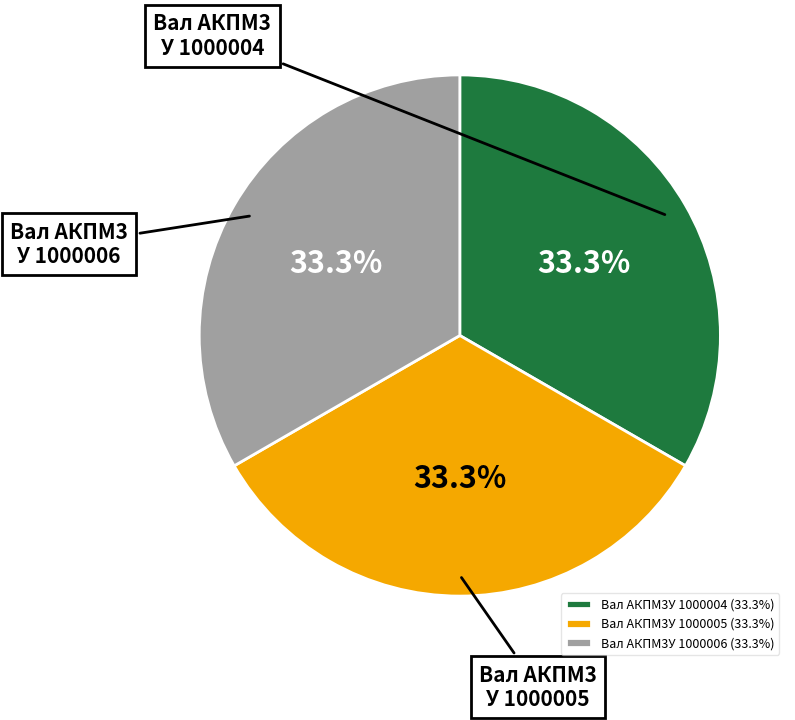

What is the ratio of the value at Вал АКПМ3У 1000005 (33.3%) to the value at Вал АКПМ3У 1000006 (33.3%)?

1.0